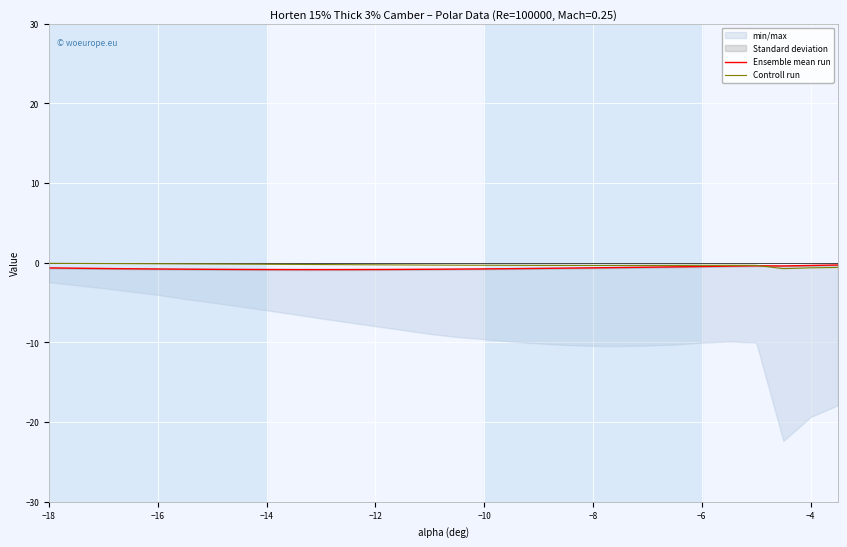

The value of Controll run at 22 is -0.2. True or false?

False